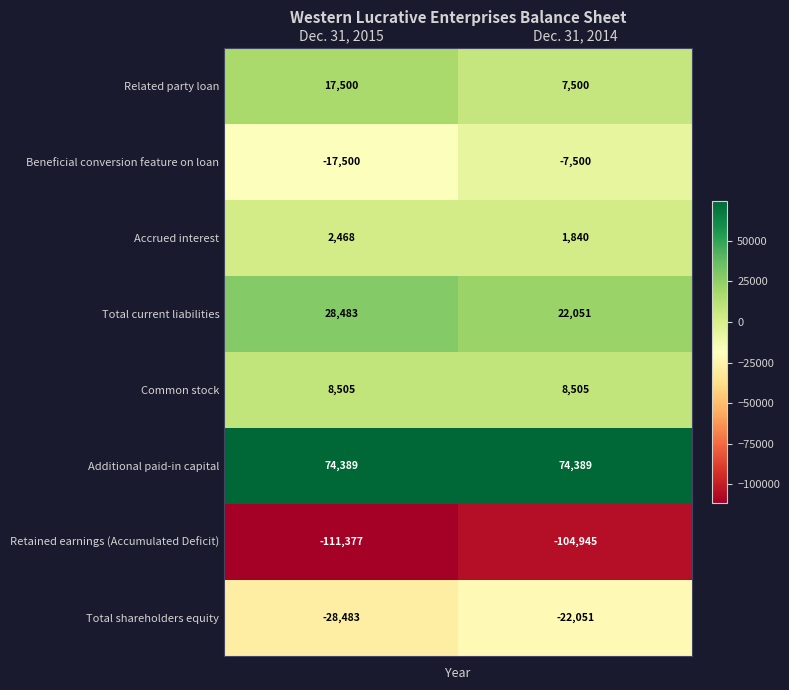

What is the difference between the highest and lowest values at Dec. 31, 2015?

185766